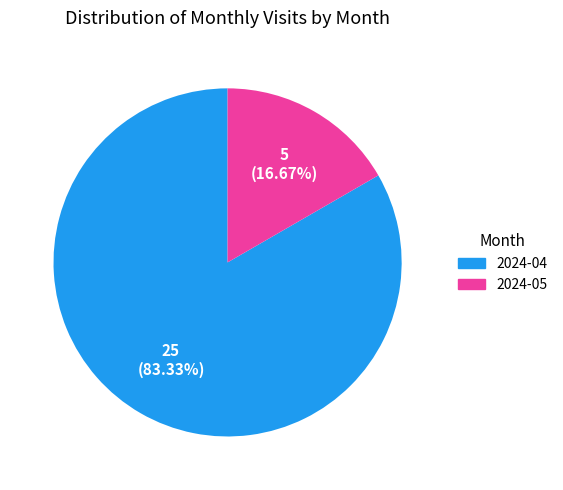

How many slices are in this pie chart?

2